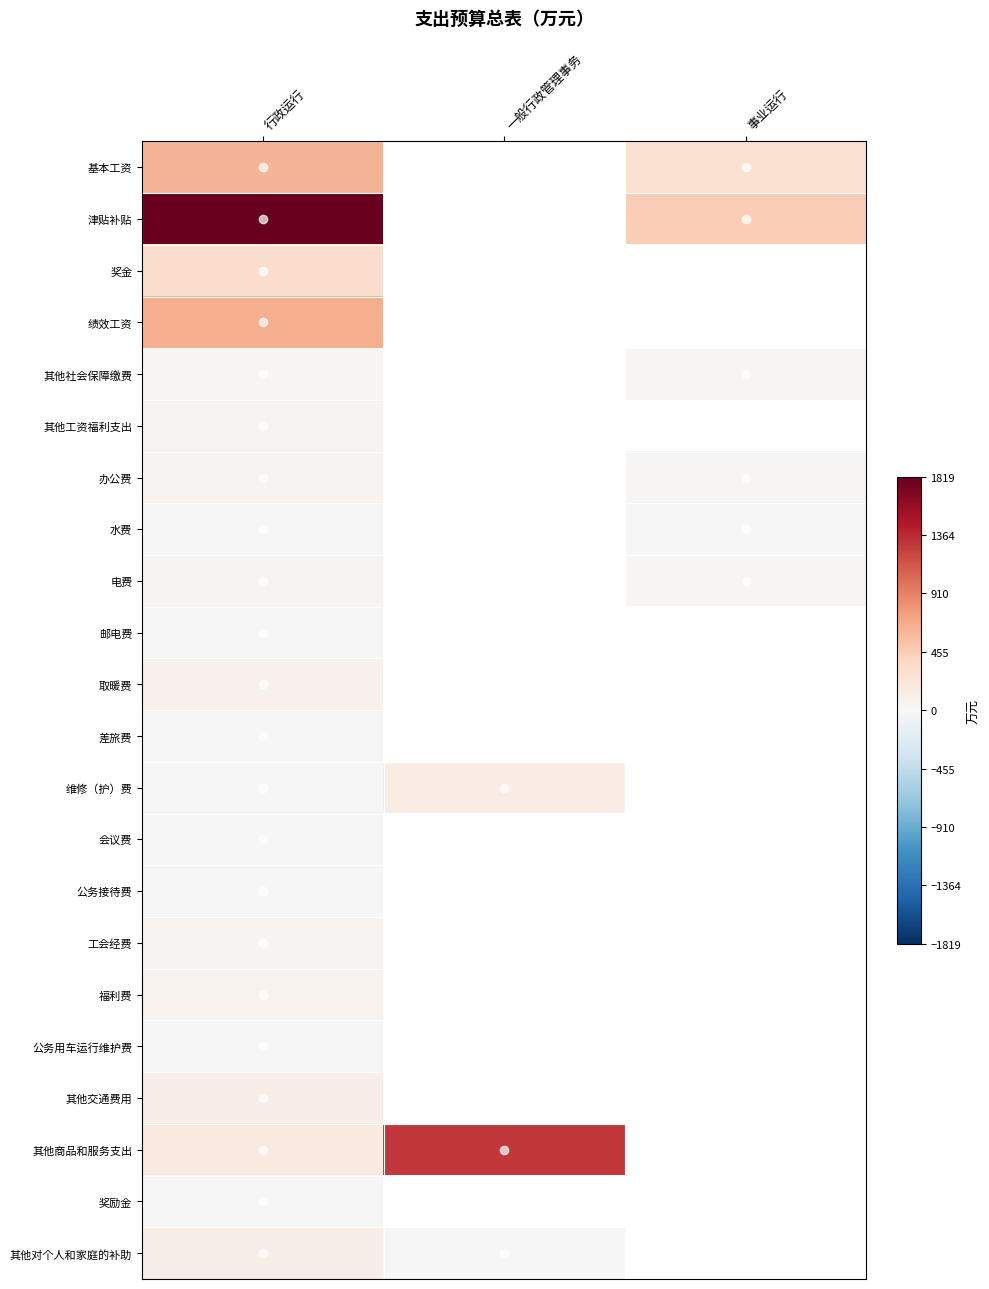

Which has a higher value, 一般行政管理事务 or 事业运行?

事业运行